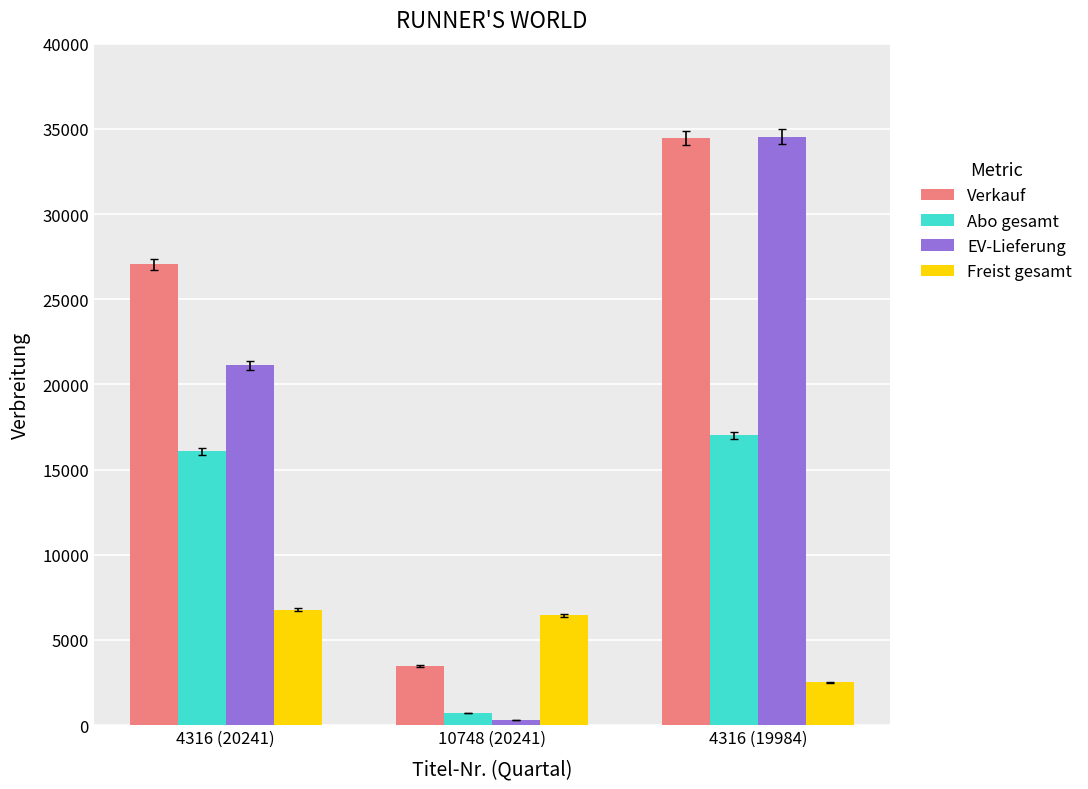

Where is Verkauf nearest to the value 18972?

4316 (20241)